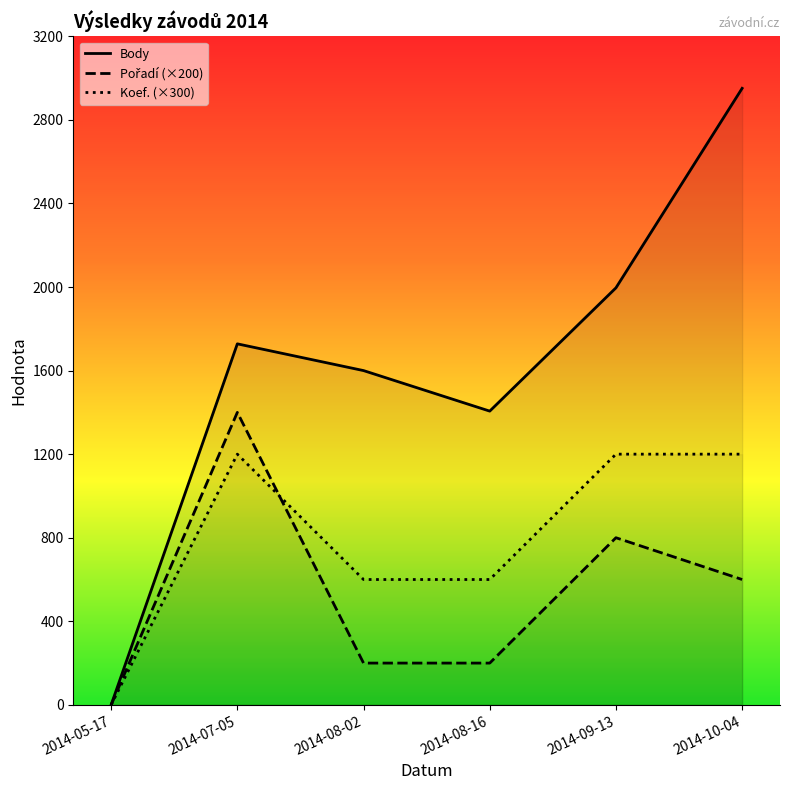

True or false: Pořadí and Body intersect in this chart.

False